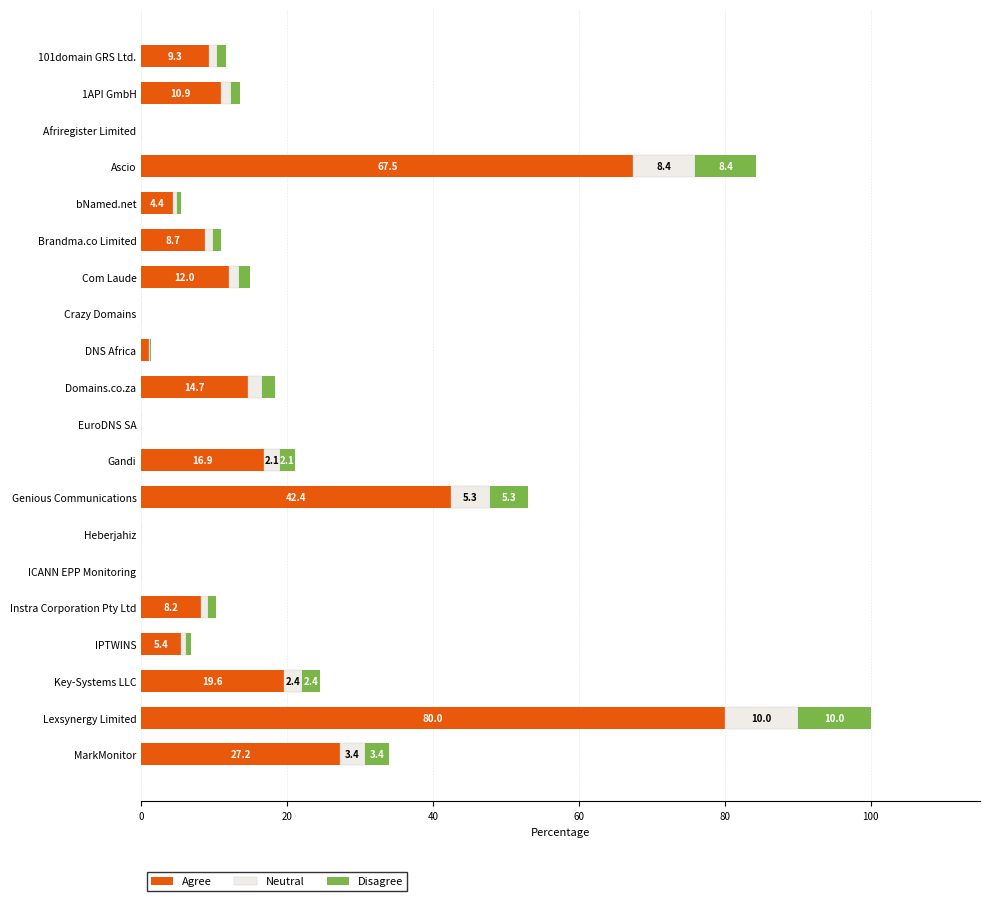

How many data points does each series have?

20